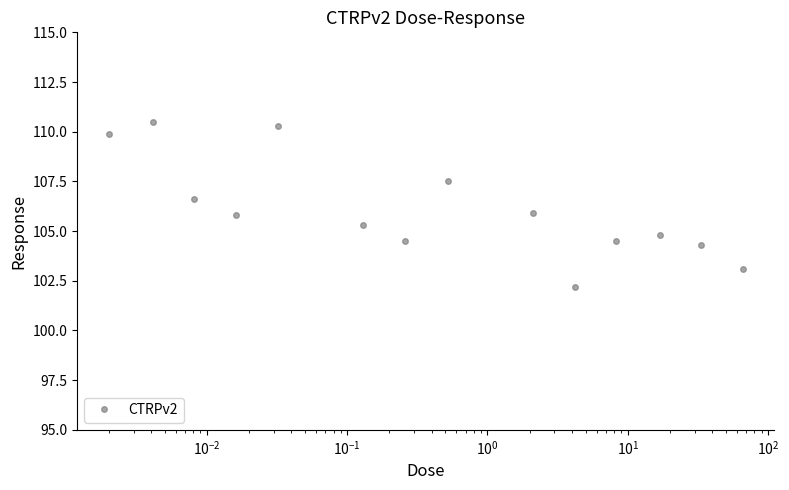

What is the value of the 10th point from the left?

102.2